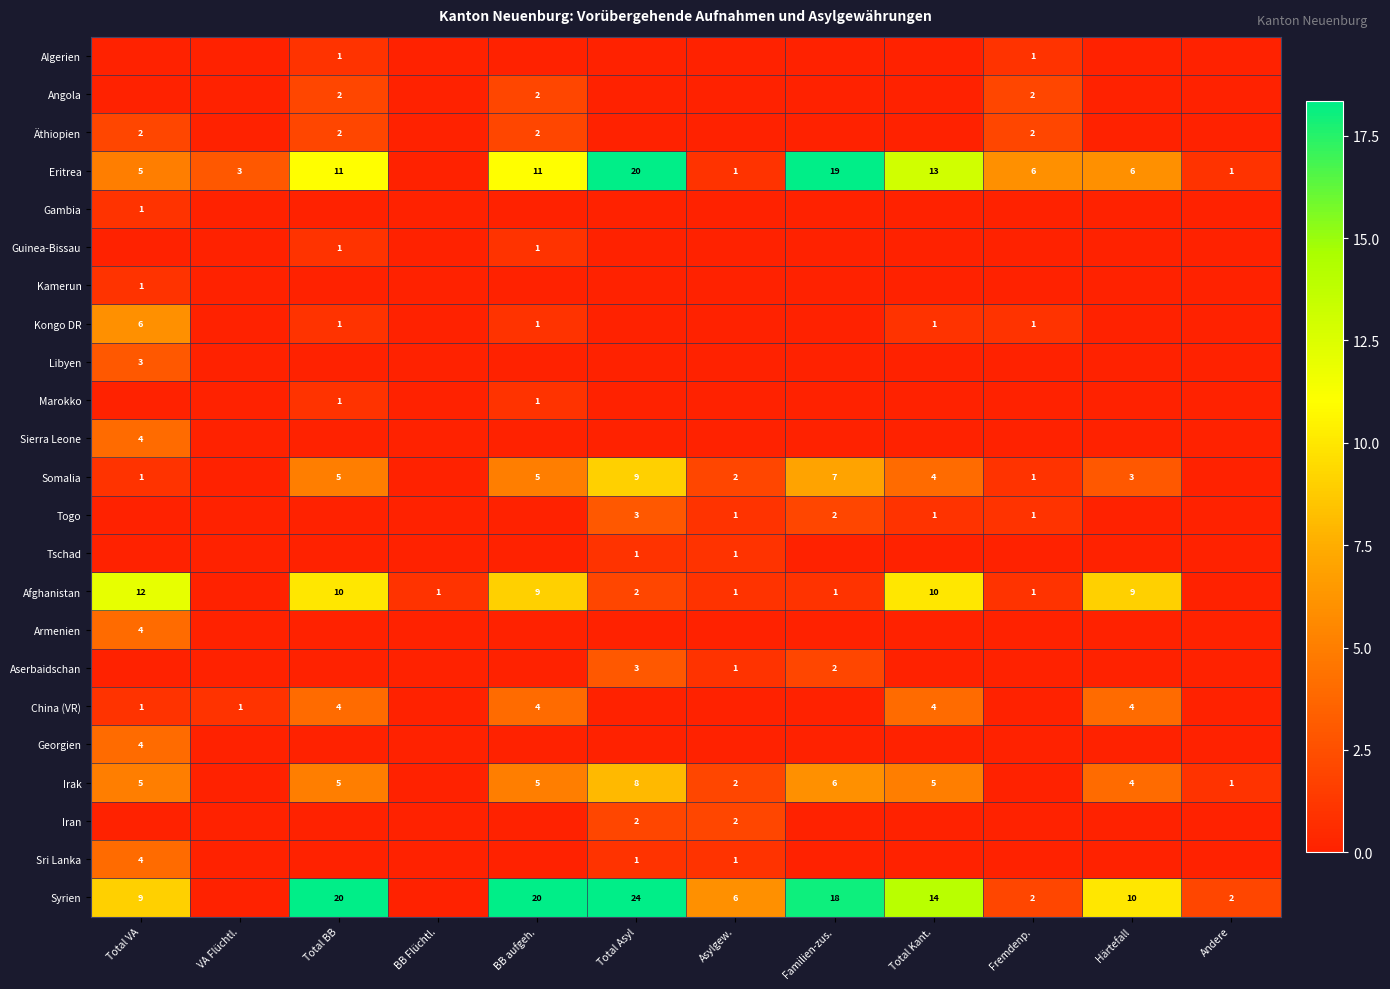

The value of Kongo DR at BB aufgeh. is 1. True or false?

True